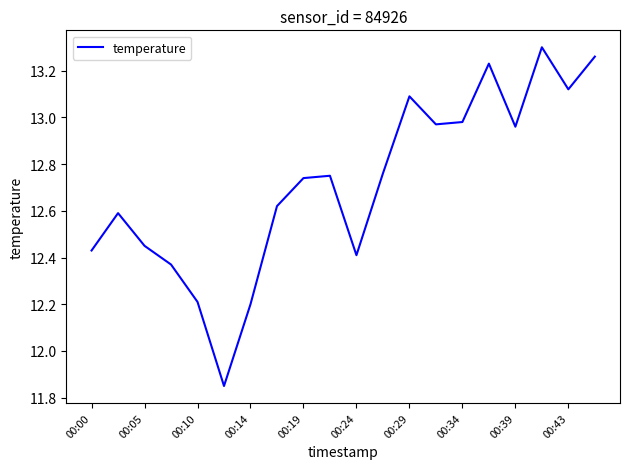

Where does the data first go above 12?

00:00